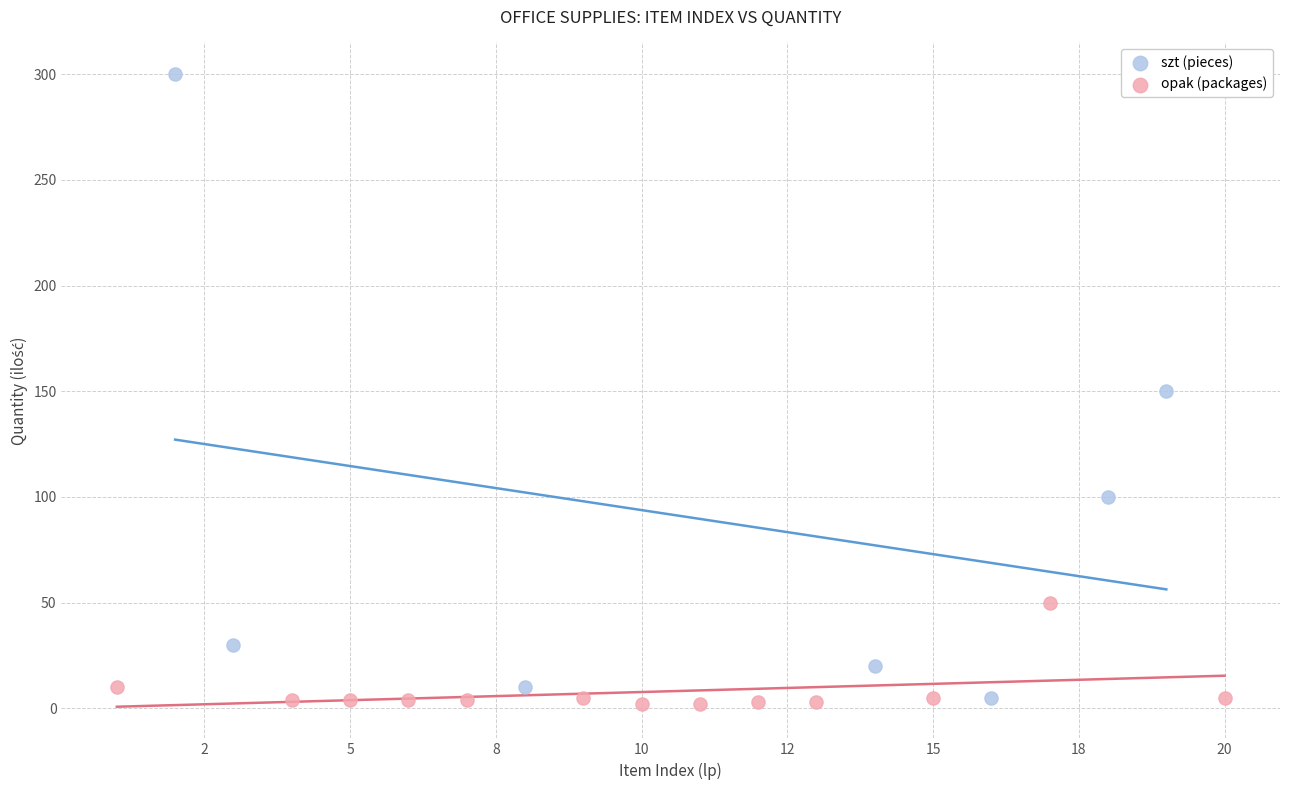

Which series has the largest Y range (max minus min)?

szt (pieces)